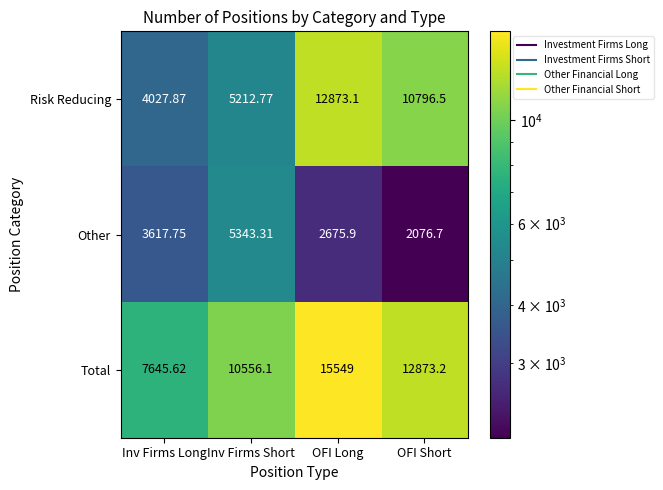

Which label corresponds to the smallest value in the chart?

OFI Short